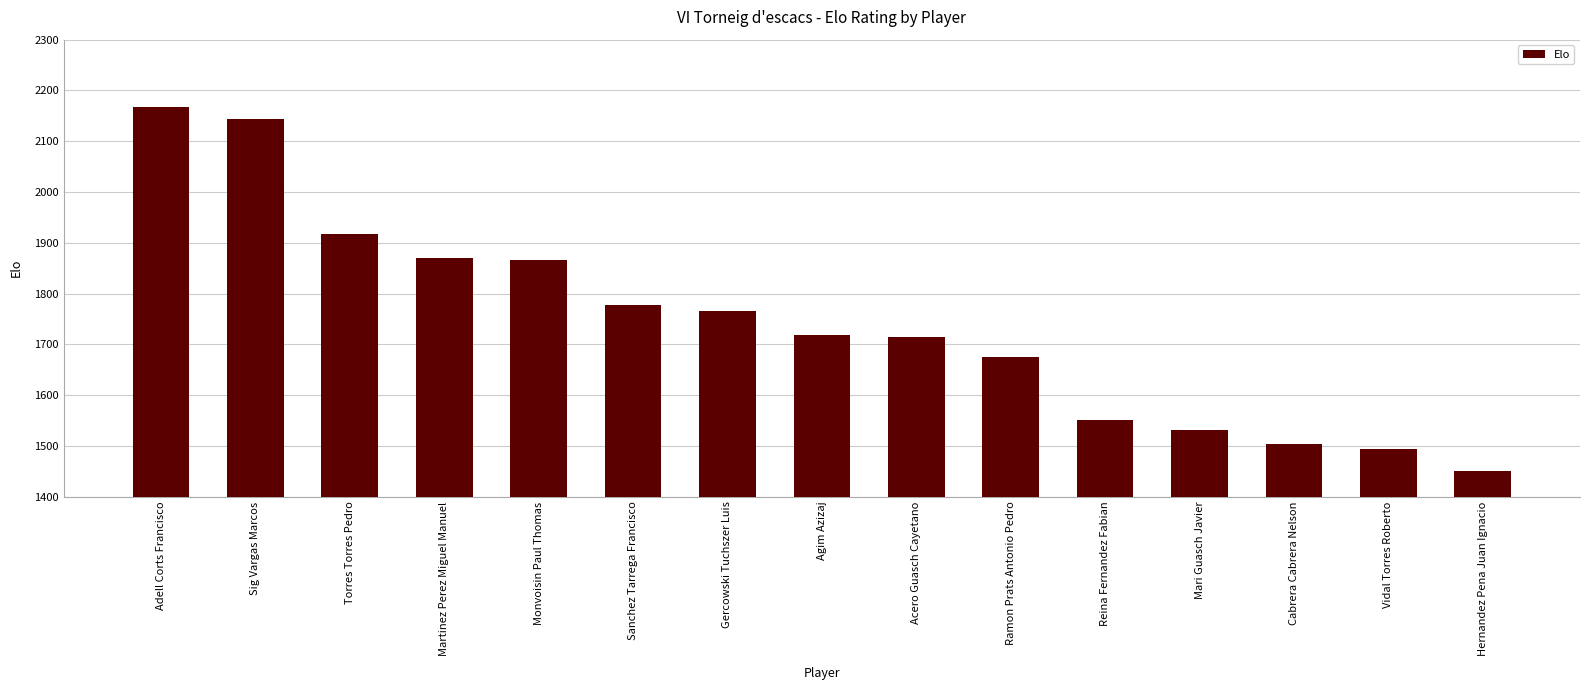

Which category has the highest value across all series?

Adell Corts Francisco